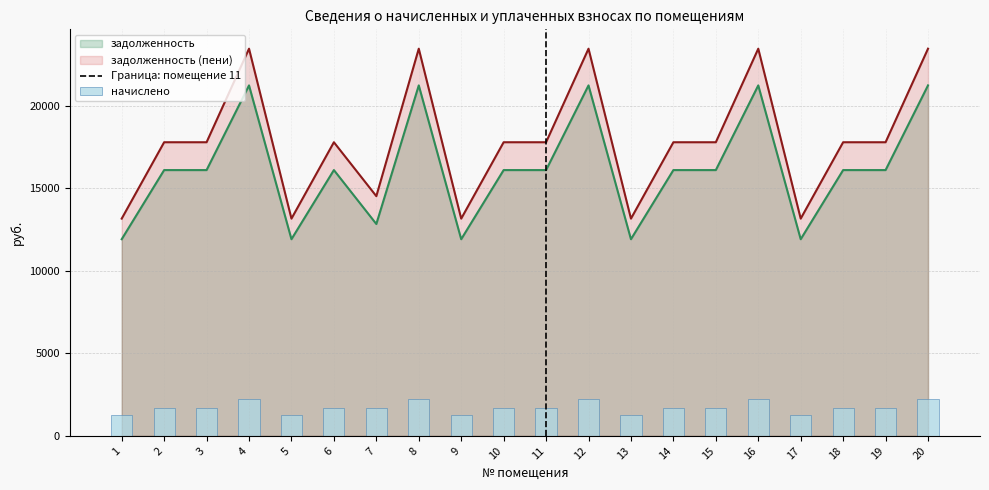

What is the difference between the highest and lowest values at 17?

11921.6